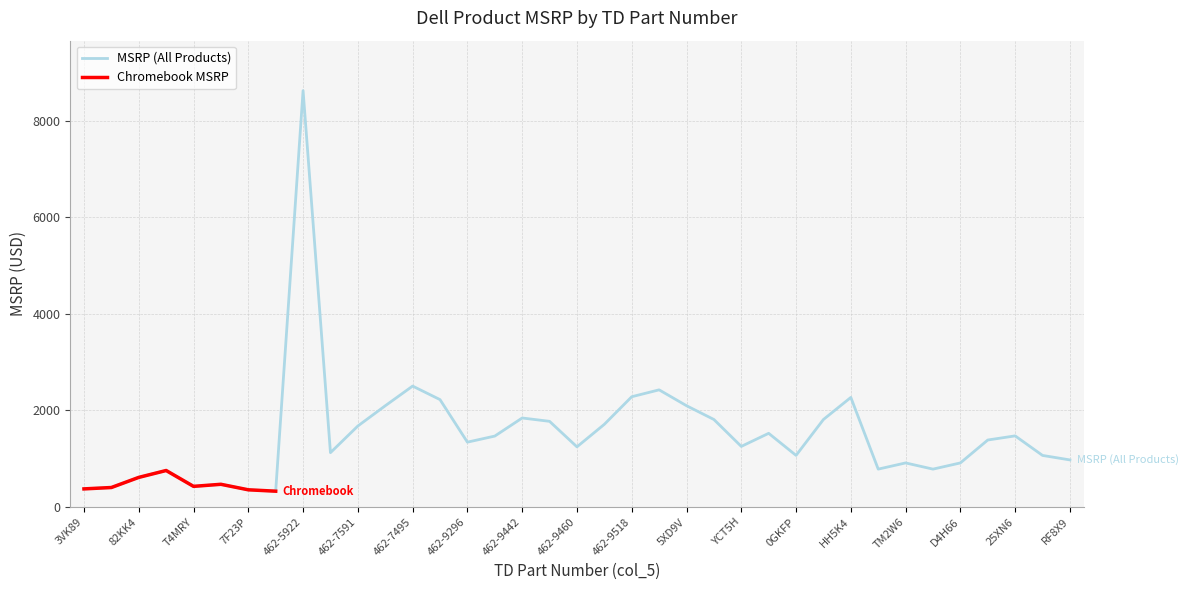

True or false: MSRP (All Products) has a value of 1844.1 at 462-9442.

True